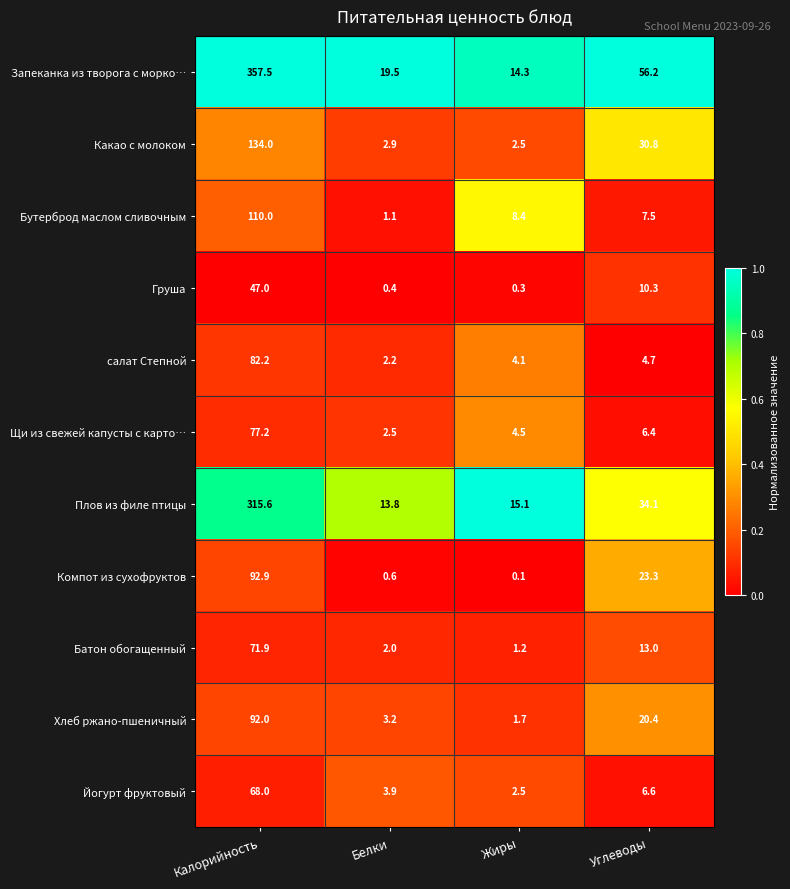

What is the approximate value of салат Степной at Углеводы?

4.7